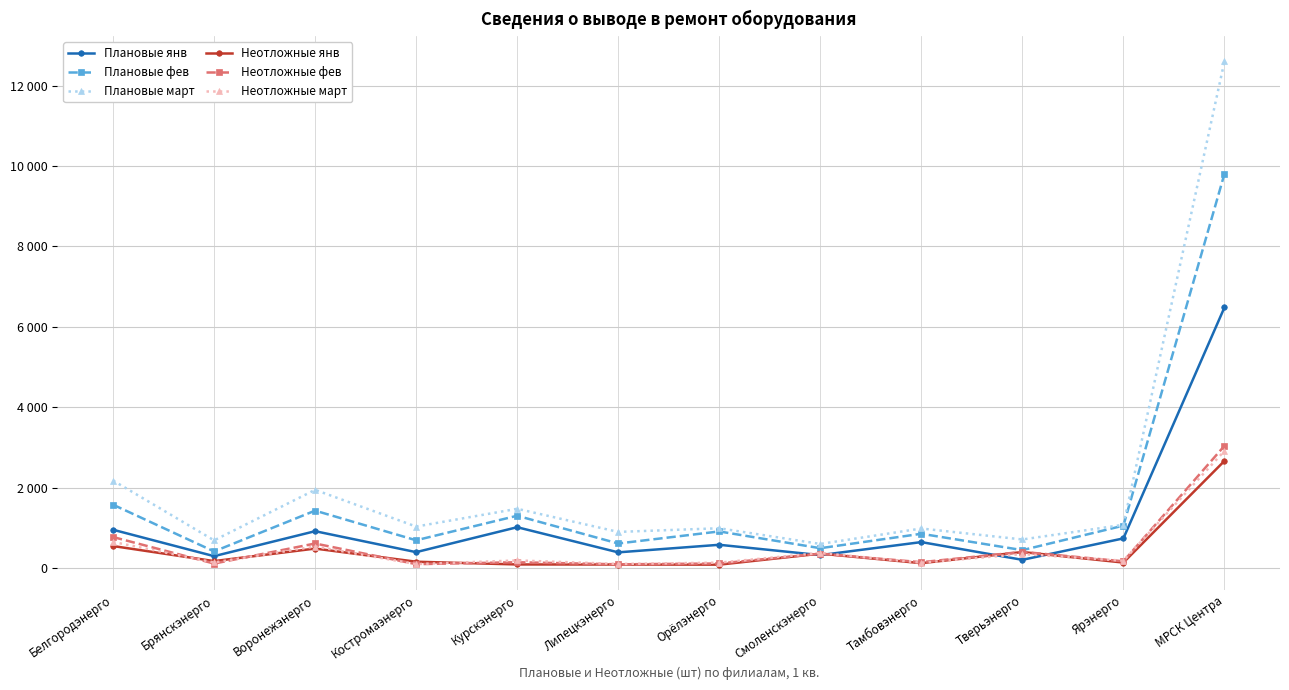

Reading right to left, list all the values displayed in this chart.

Плановые янв: 6481	740	207	648	324	581	393	1018	398	919	298	955
Плановые фев: 9802	1057	448	855	496	913	613	1303	693	1430	416	1578
Плановые март: 12599	1078	713	986	602	992	901	1476	1034	1947	691	2179
Неотложные янв: 2666	139	401	124	361	87	90	92	160	487	175	550
Неотложные фев: 3041	170	405	148	360	116	95	147	99	613	114	774
Неотложные март: 2915	185	351	134	378	137	105	192	101	538	142	652